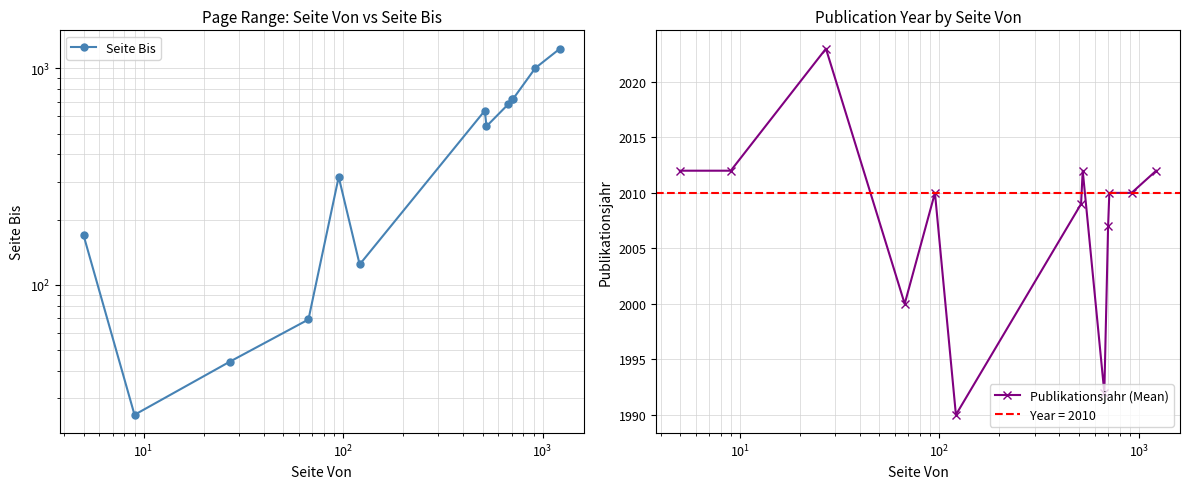

What is the difference between the maximum and minimum values in the Publikationsjahr (Mean) series?

33